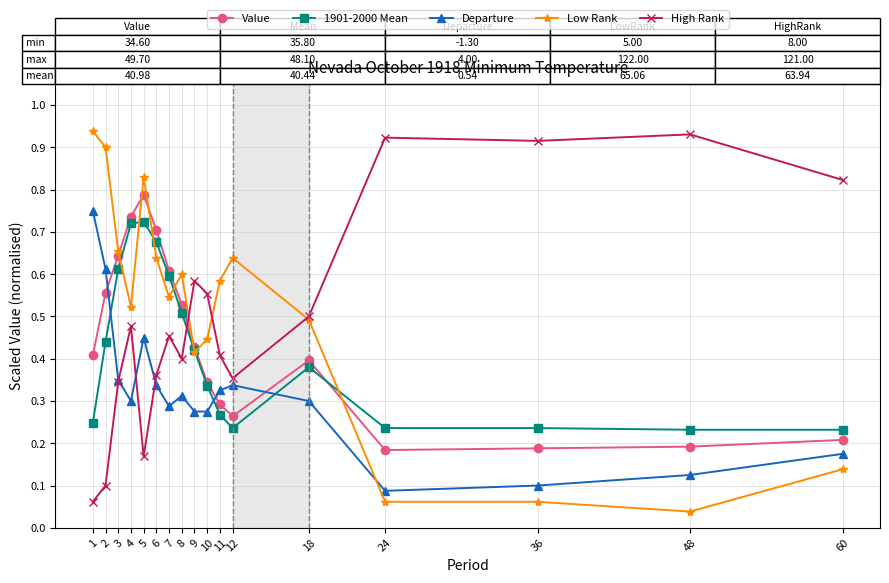

Which label corresponds to the smallest value in the chart?

48